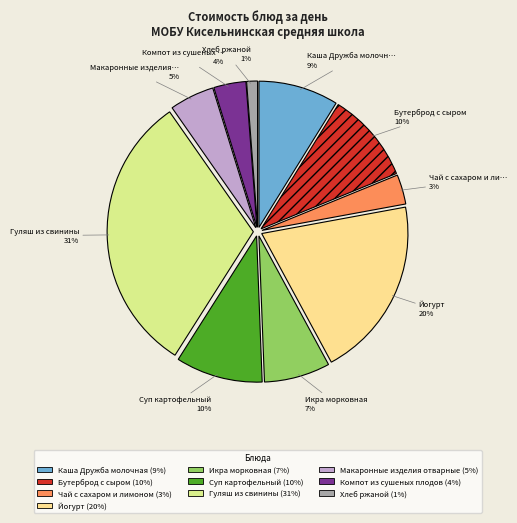

To the nearest percent, what portion does Макаронные изделия отварные represent?

5%